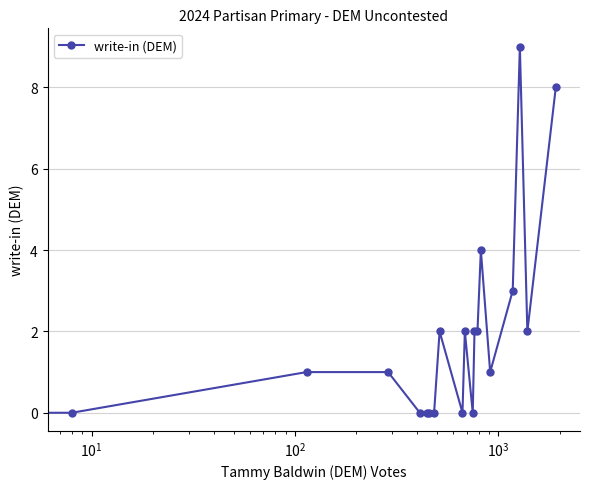

What is the difference between the second highest and minimum values?

8